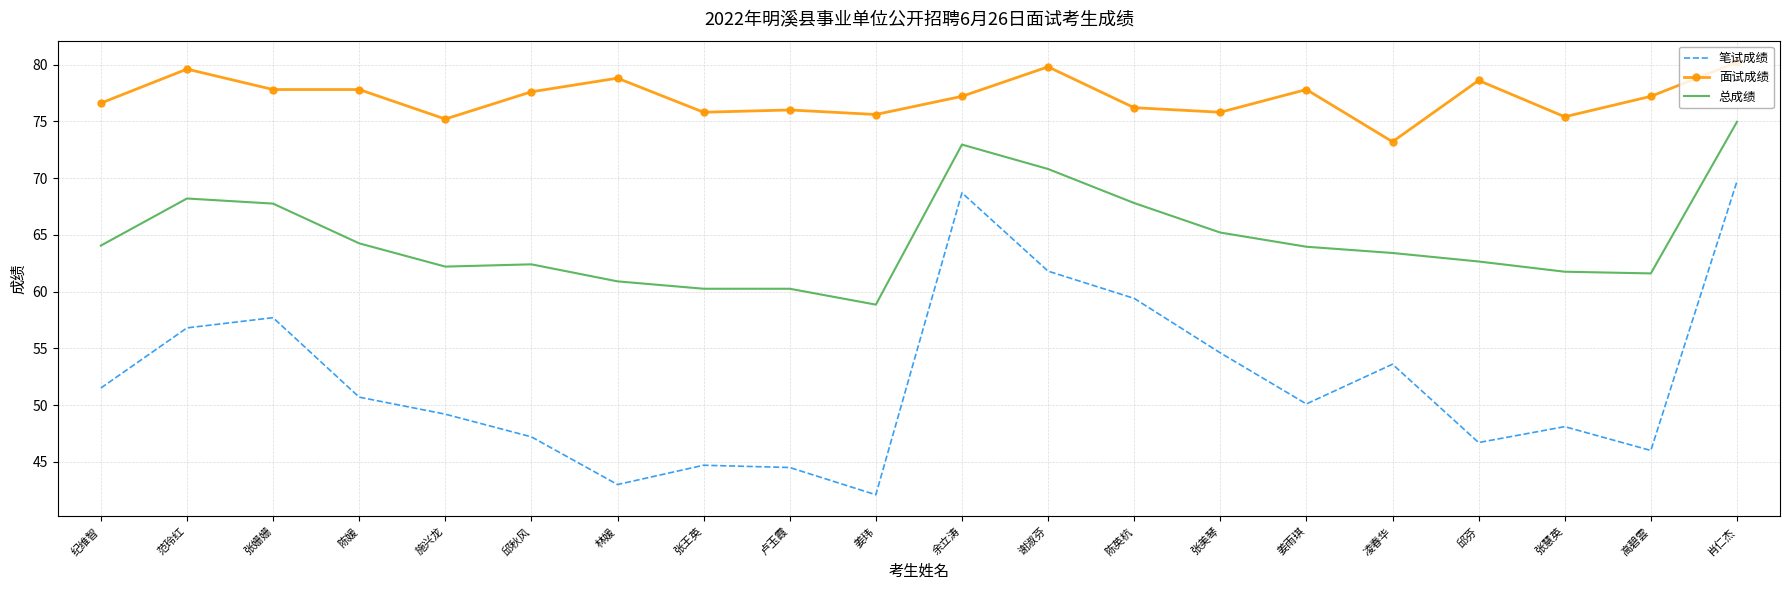

In 笔试成绩, how many points are lower than both neighbors (excluding endpoints)?

5